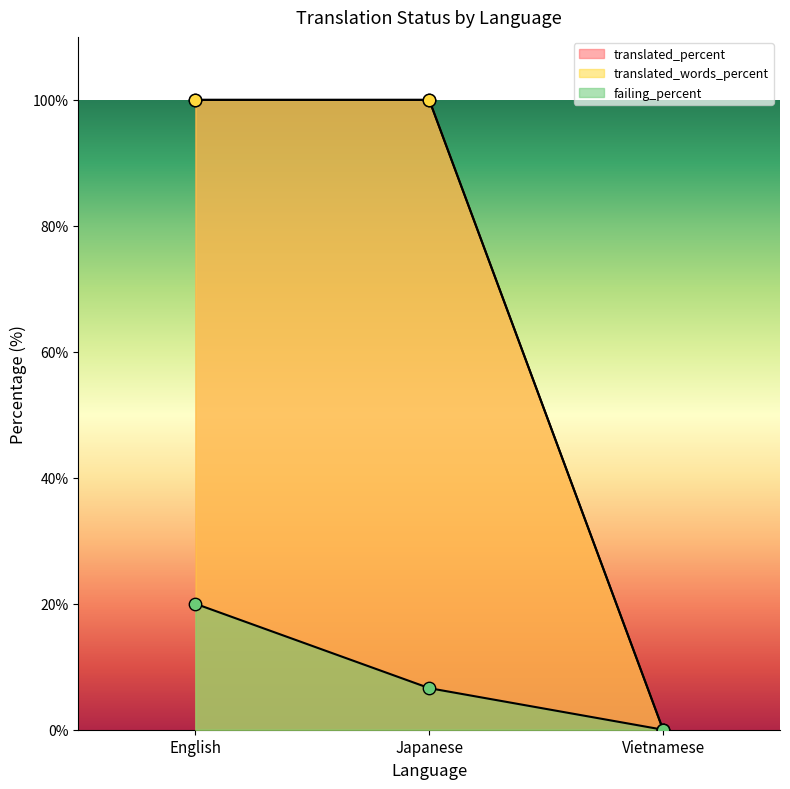

Which series has the largest Y range (max minus min)?

translated_percent